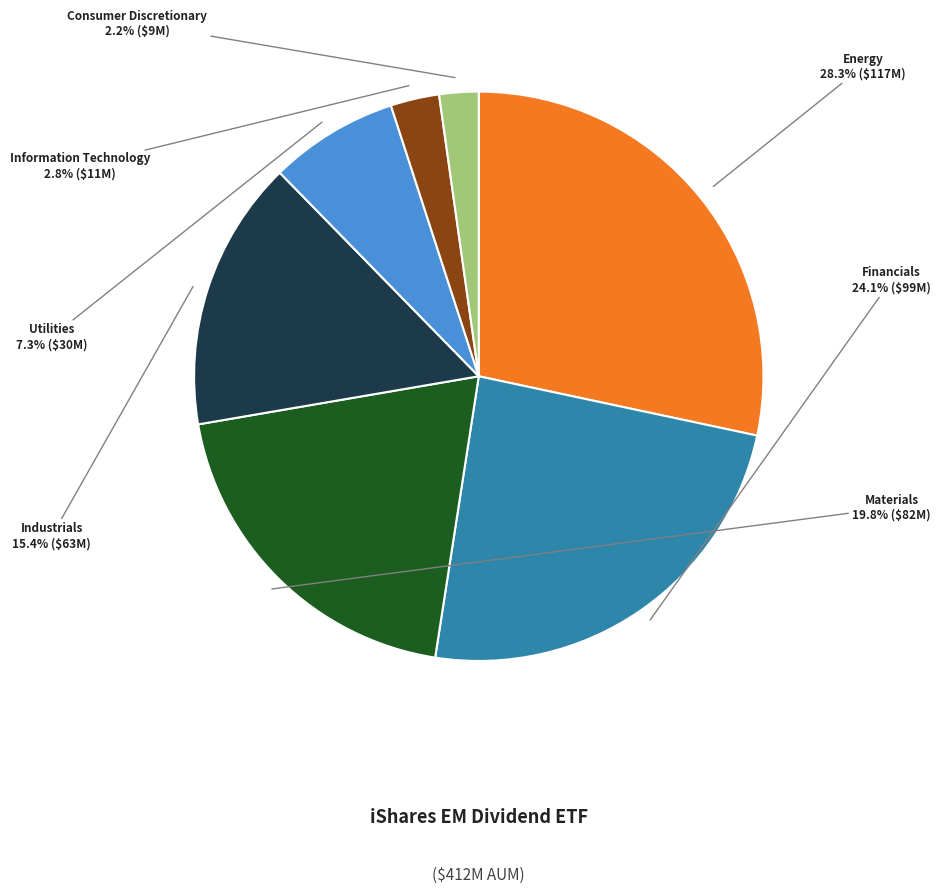

Does Financials represent more than half of the total?

No